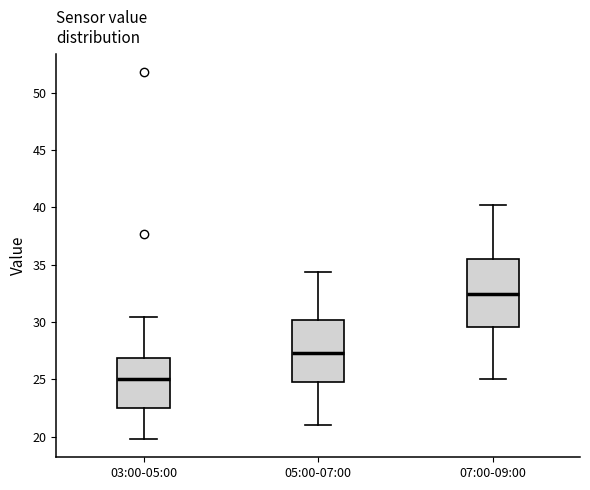

Where does the lower whisker of the box for 03:00-05:00 end on the y-axis? The values are not printed on the chart, so give them approximately, as read against the axis.

20.0